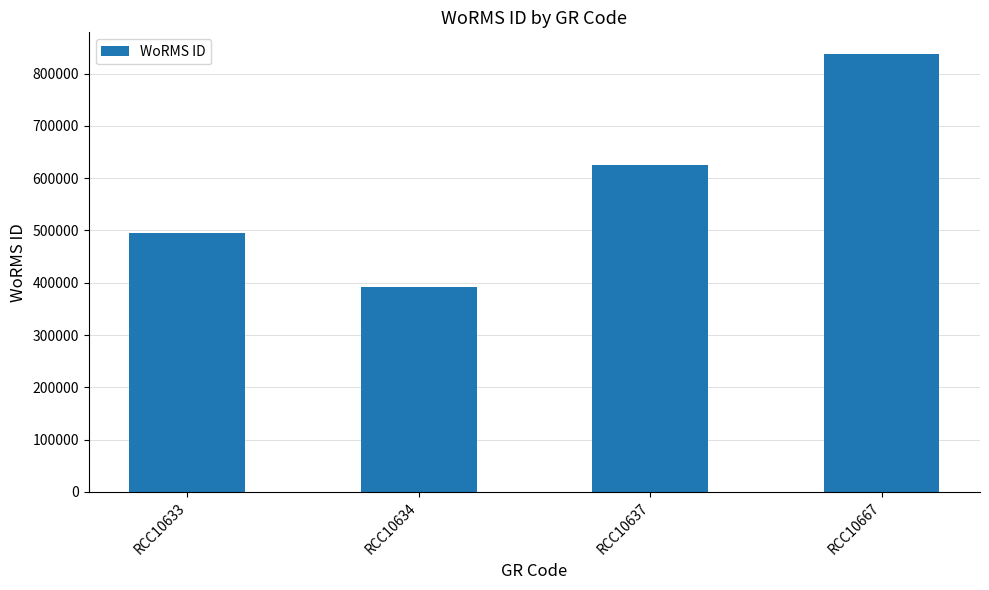

Where is the data nearest to the value 614292?

RCC10637